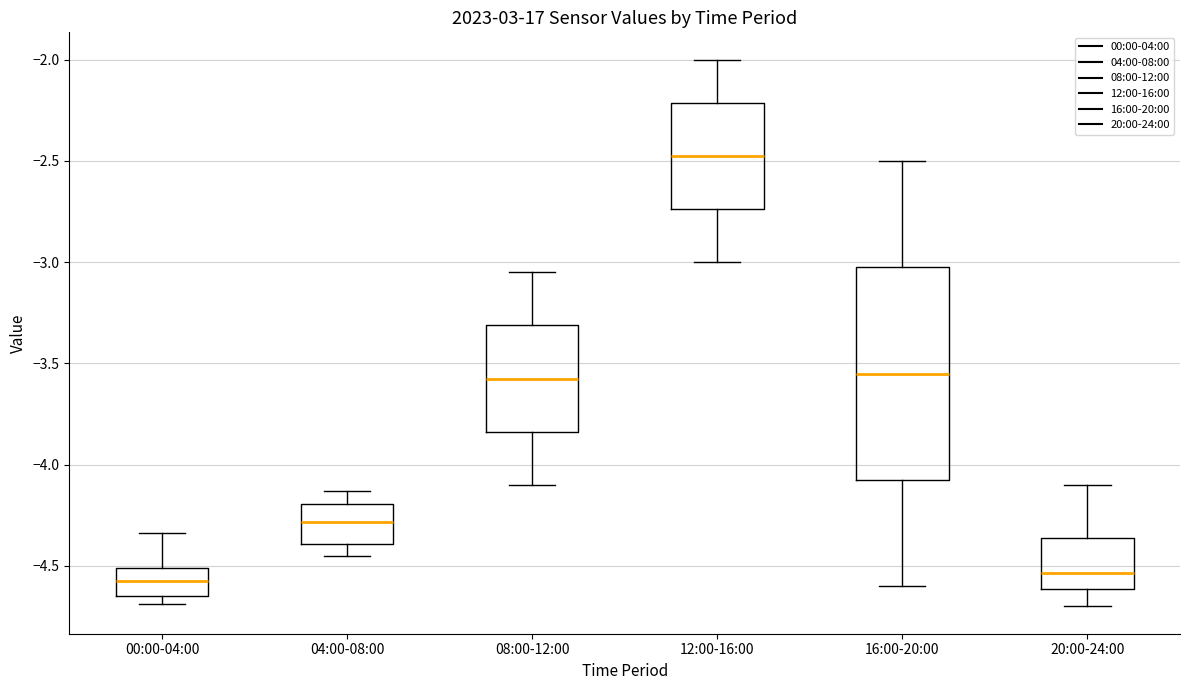

Reading left to right, transcribe this box plot: for each box, give where its median line is, the range the box spans, and where its two whiskers end, as read against the y-axis. The values are not printed on the chart, so give them approximately, as read against the axis.

00:00-04:00: median -4.55, box -4.65 to -4.50, whiskers -4.70 to -4.35
04:00-08:00: median -4.30, box -4.40 to -4.20, whiskers -4.45 to -4.15
08:00-12:00: median -3.55, box -3.85 to -3.30, whiskers -4.10 to -3.05
12:00-16:00: median -2.45, box -2.75 to -2.20, whiskers -3.00 to -2.00
16:00-20:00: median -3.55, box -4.05 to -3.00, whiskers -4.60 to -2.50
20:00-24:00: median -4.55, box -4.60 to -4.35, whiskers -4.70 to -4.10